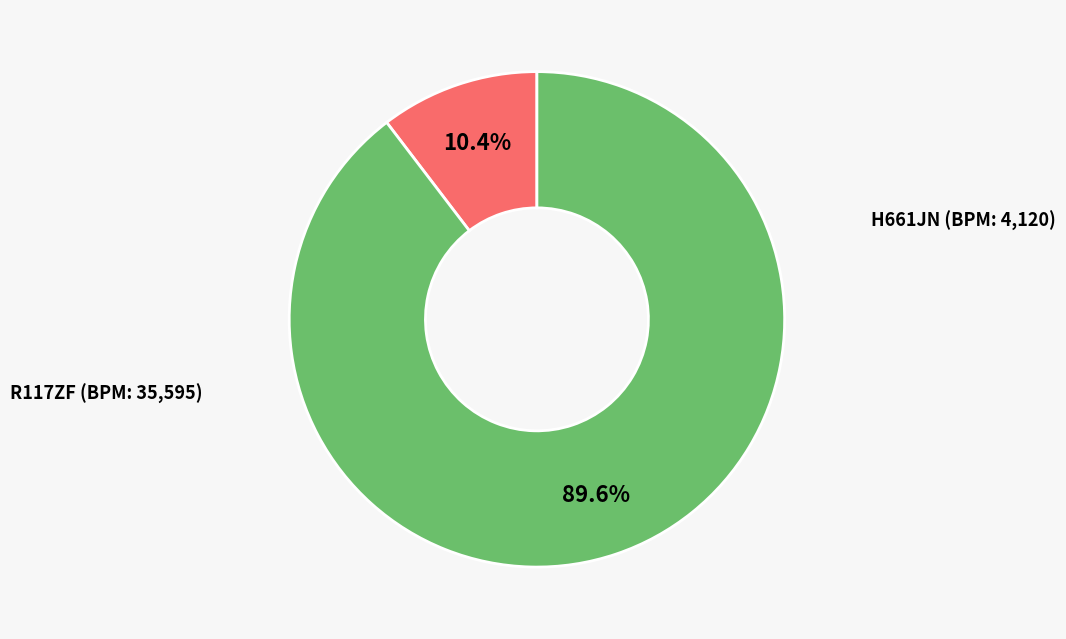

Is there any slice that represents more than half of the pie?

Yes